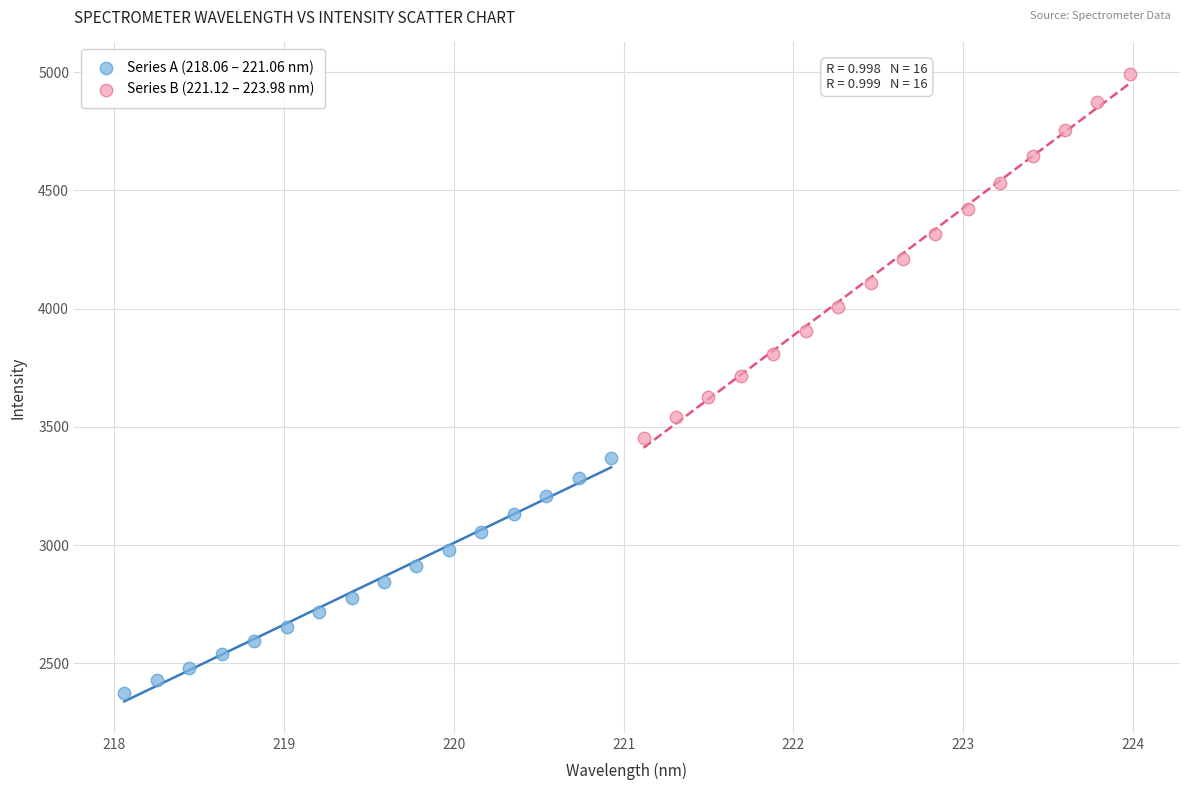

Which series reaches the maximum Y coordinate?

Series B (221.12 – 223.98 nm)